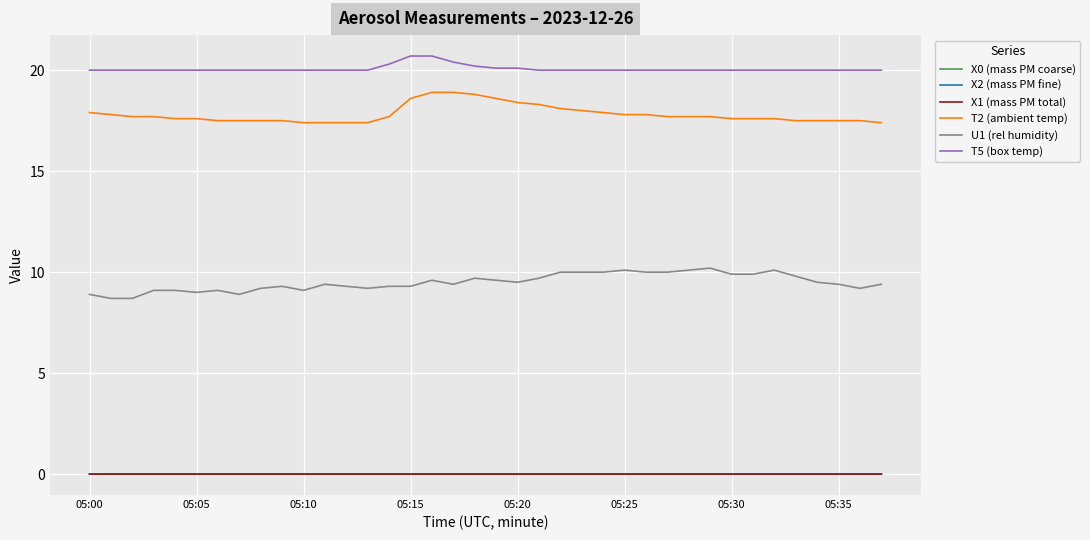

What is the greatest value displayed?

20.7